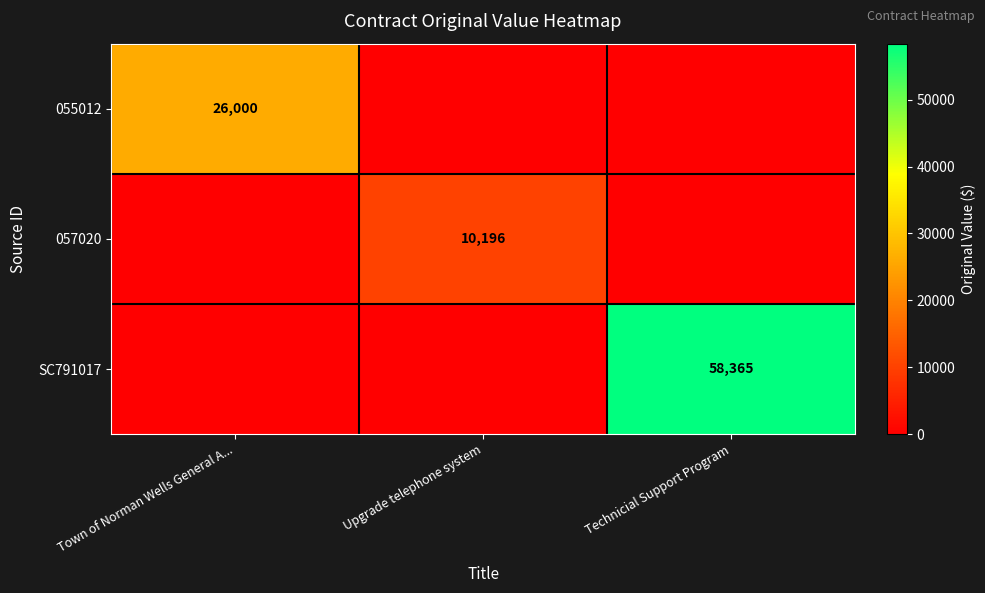

Is it true that 057020 equals 10196 at Upgrade telephone system?

True